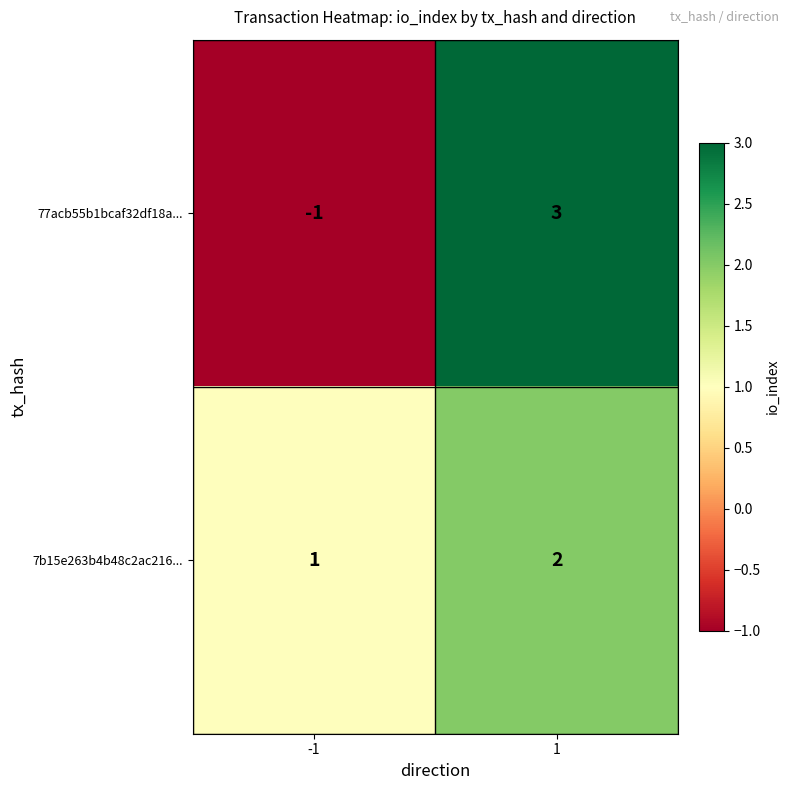

Between -1 and 1, which series saw the biggest shift?

77acb55b1bcaf32df18a...